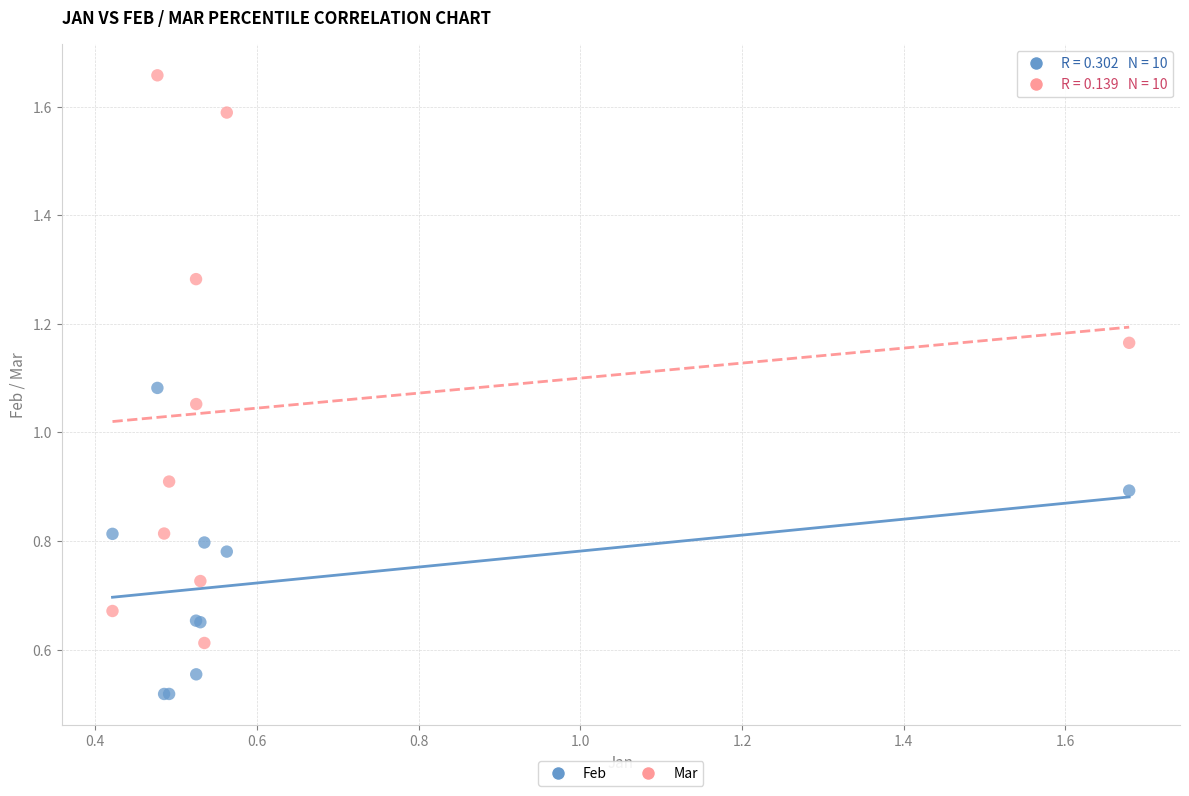

Which series contains the lowest Y value?

Feb